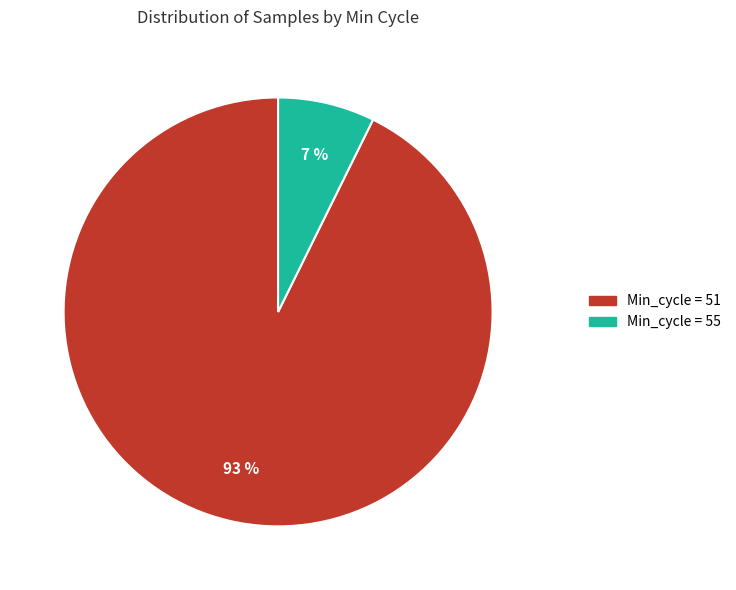

Is there any slice that represents more than half of the pie?

Yes